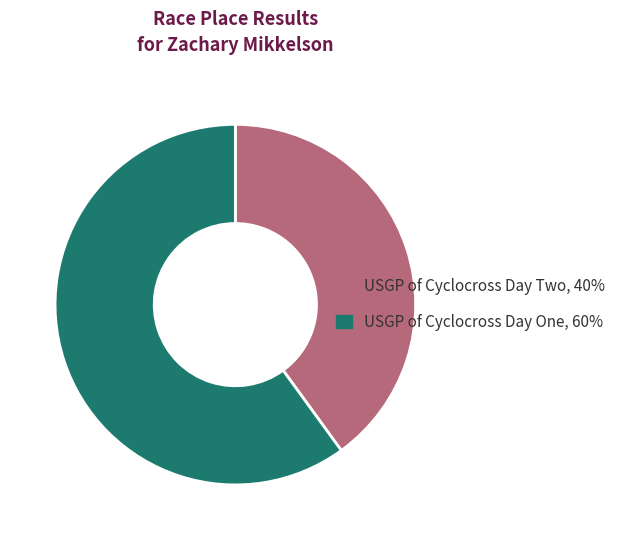

How many segments does this pie chart have?

2